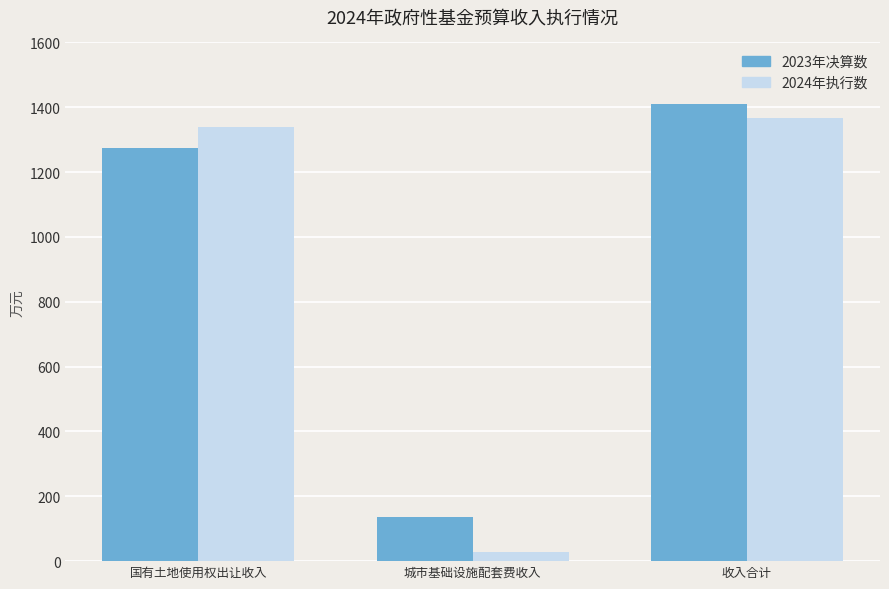

Where is 2023年决算数 nearest to the value 772?

国有土地使用权出让收入